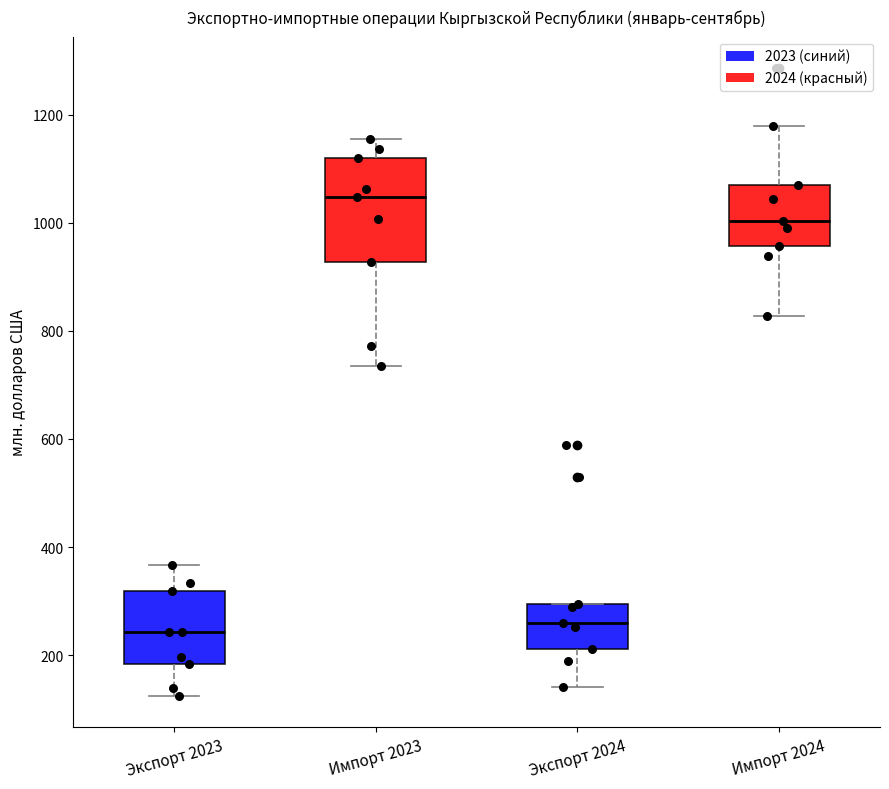

Reading left to right, read every box against the y-axis: the position of its median line, the range the box covers, and the ends of its whiskers. The values are not printed on the chart, so give them approximately, as read against the axis.

Экспорт 2023: median 240, box 180 to 320, whiskers 120 to 360
Импорт 2023: median 1040, box 920 to 1120, whiskers 740 to 1160
Экспорт 2024: median 260, box 220 to 300, whiskers 140 to 300
Импорт 2024: median 1000, box 960 to 1060, whiskers 820 to 1180